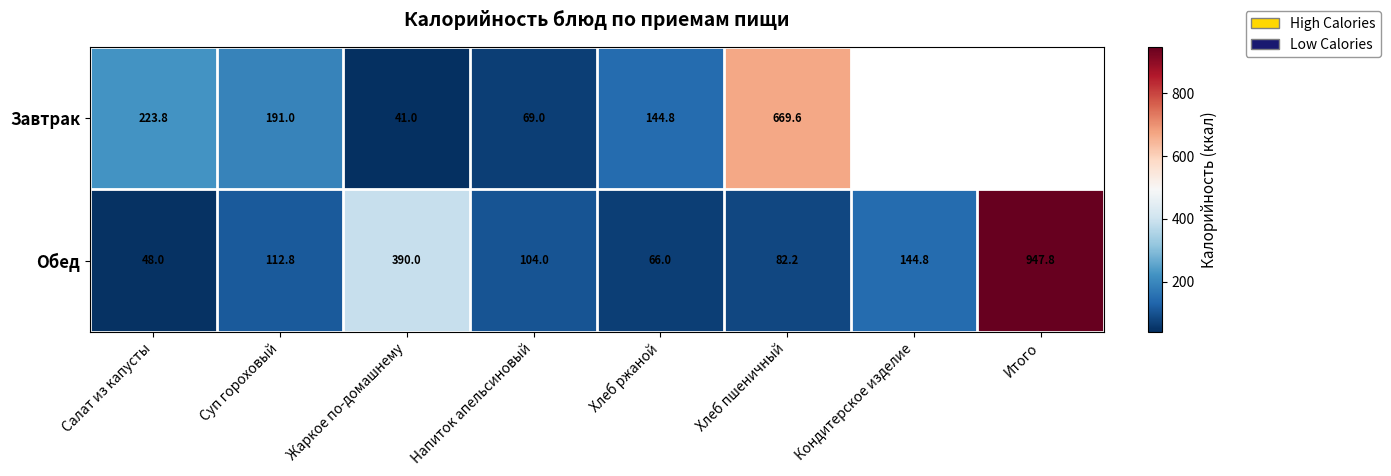

Which series changed the most between Салат из капусты and Суп гороховый?

Обед